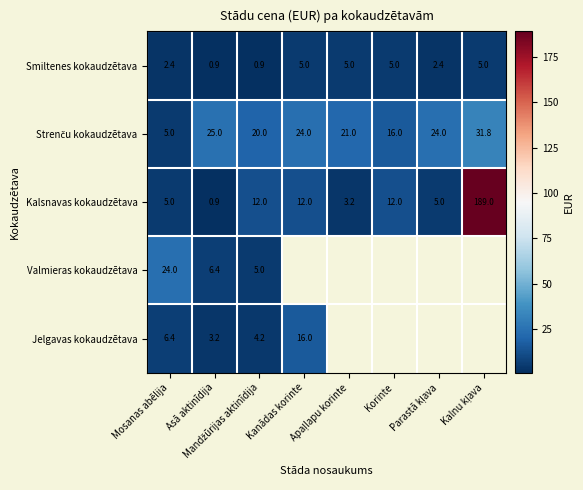

What is the minimum value for Kalsnavas kokaudzētava?

0.9